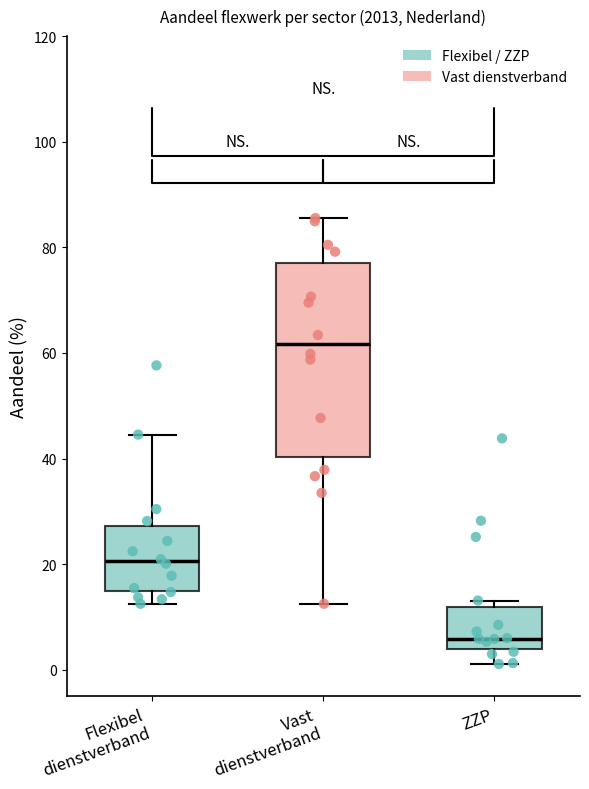

Which box is the tallest, from its lower edge to its upper edge?

Vast dienstverband